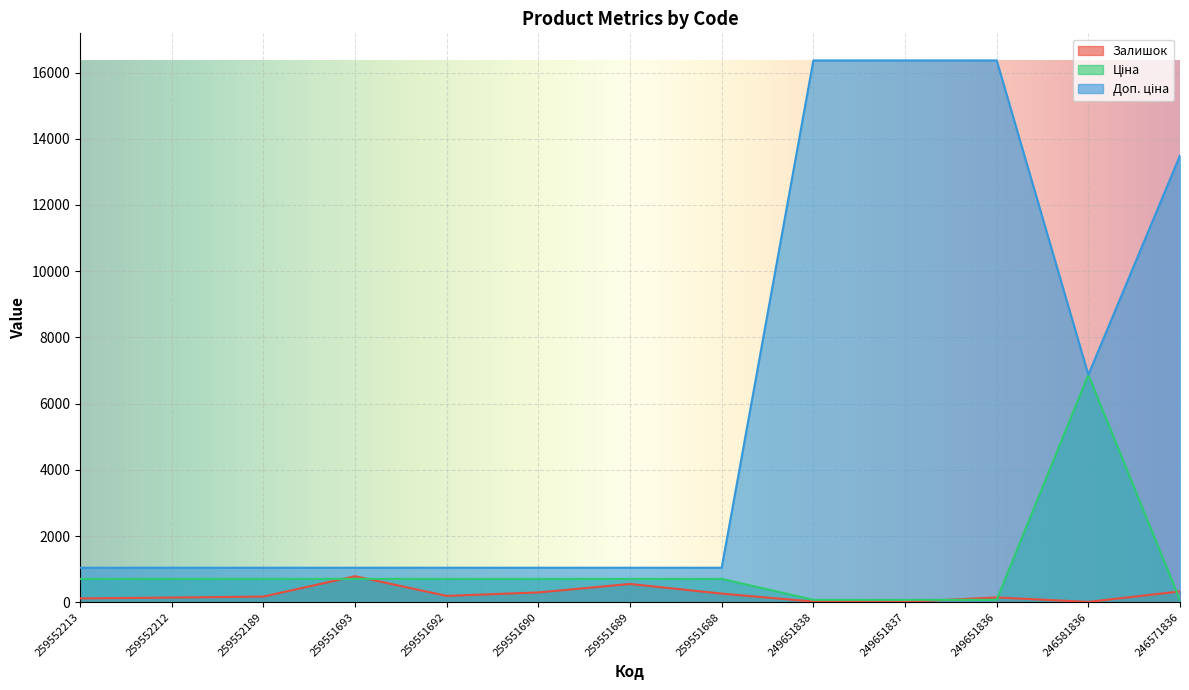

At which label does Залишок reach its minimum?

246581836